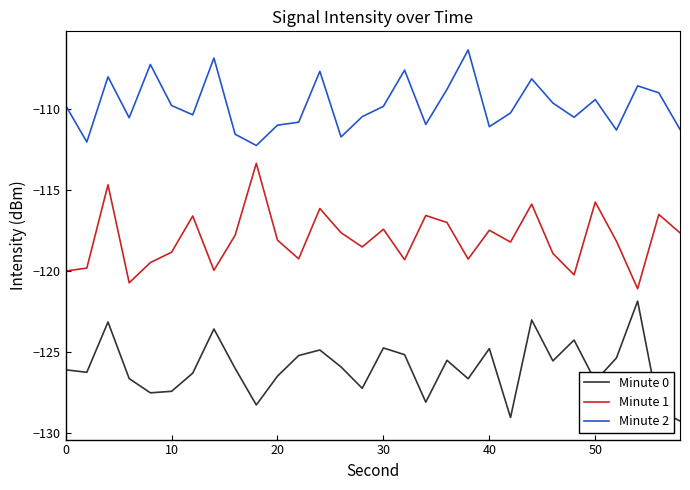

What is the maximum value for Minute 0?

-121.9